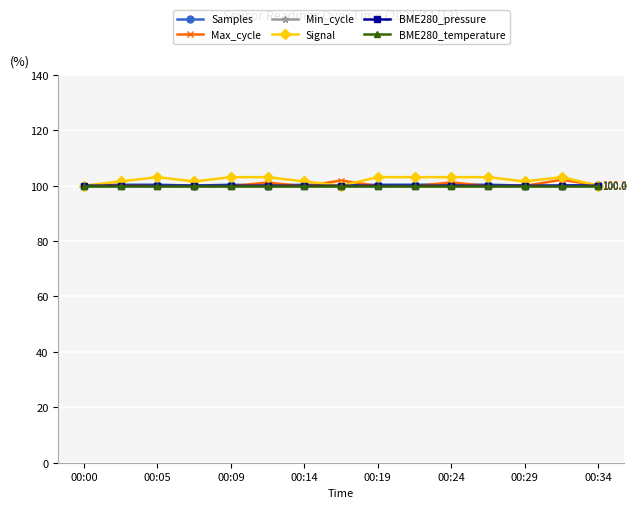

What is the highest value of the BME280_pressure series?

100.0